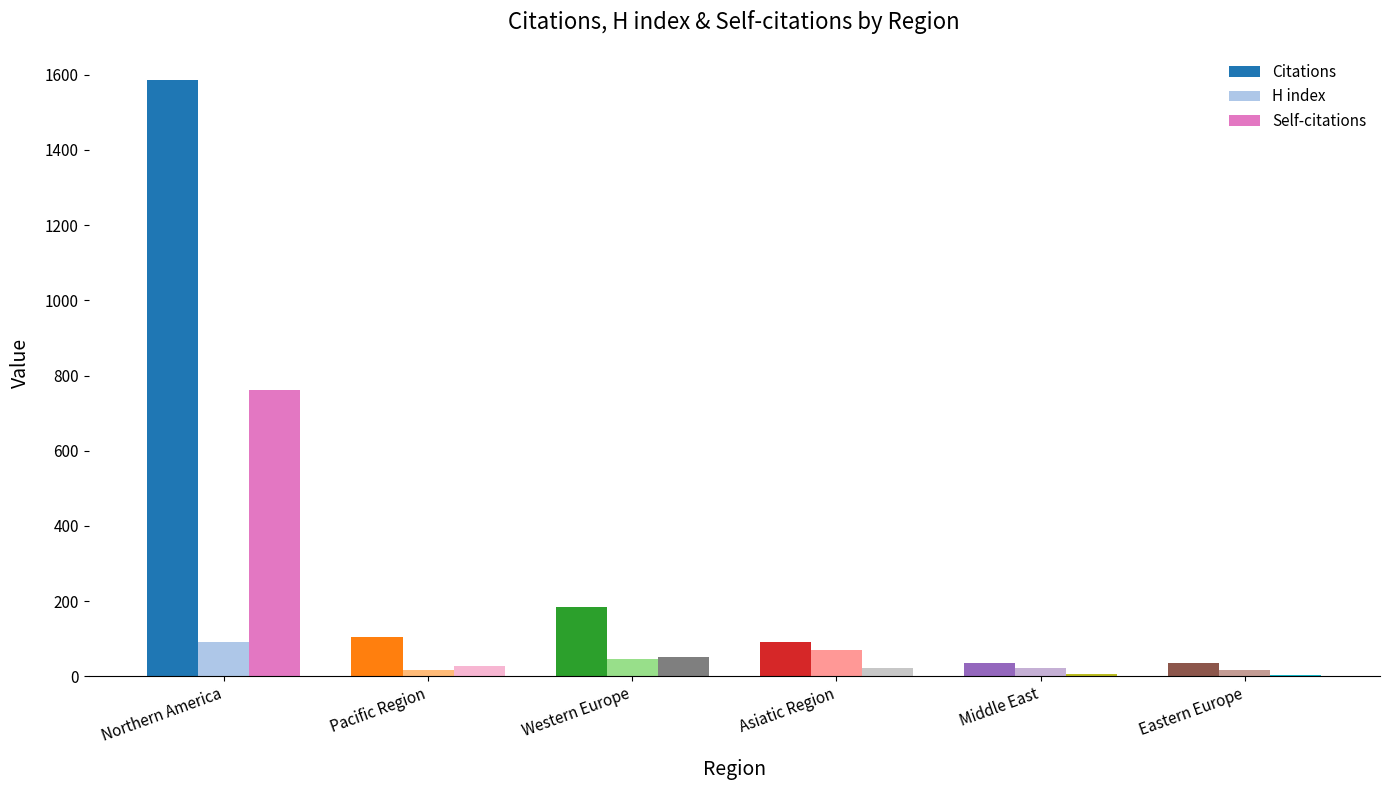

Which series has the largest total across all categories?

Citations